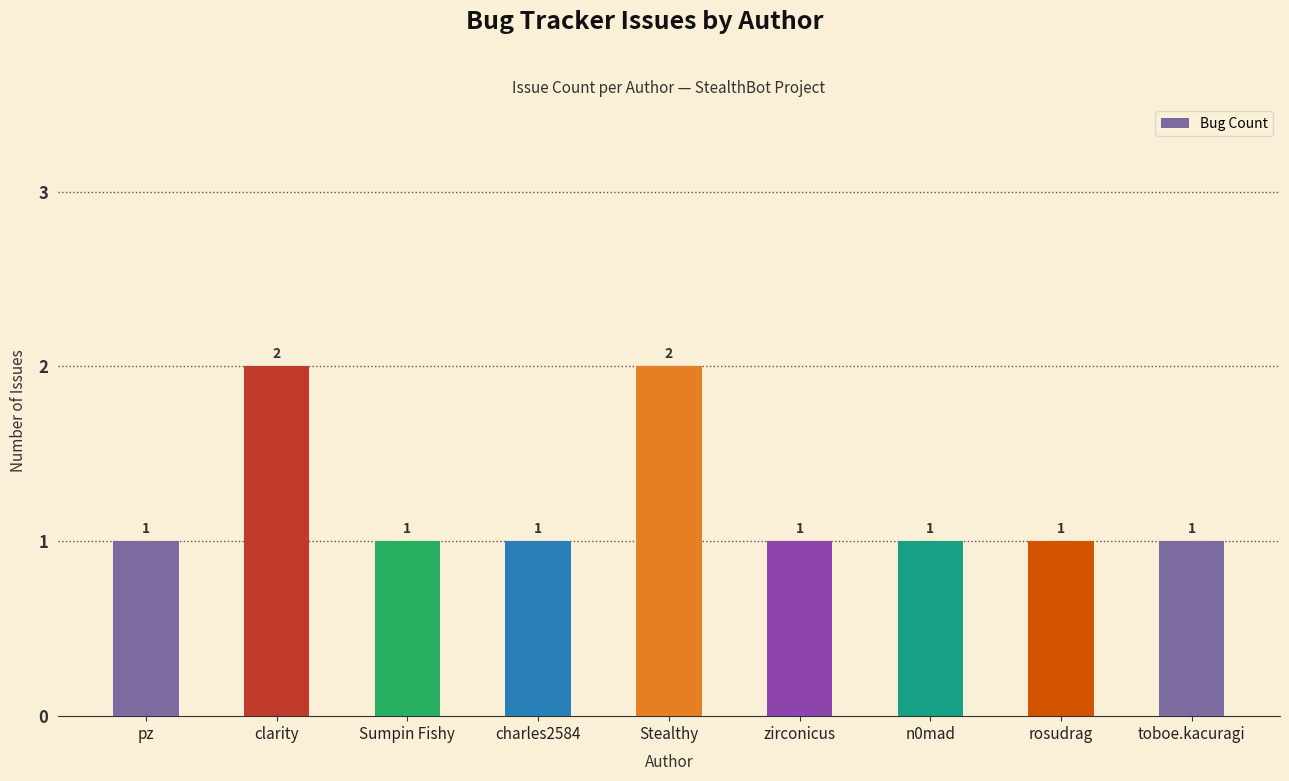

What is the label of the 1st bar from the left?

pz